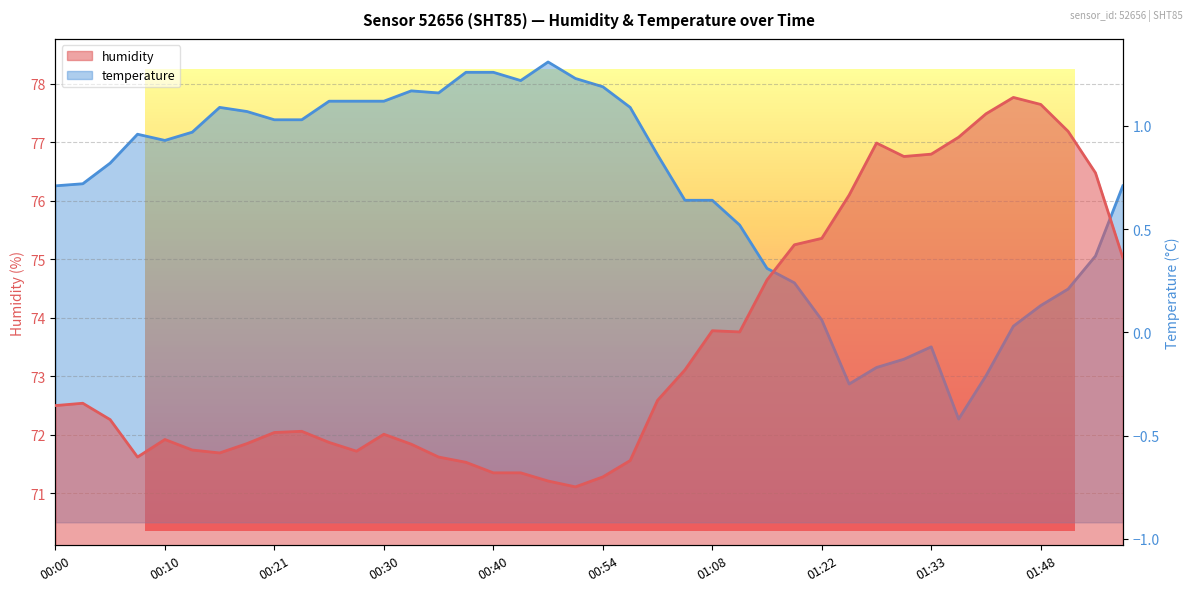

At which category does the chart reach its peak across all series?

01:44